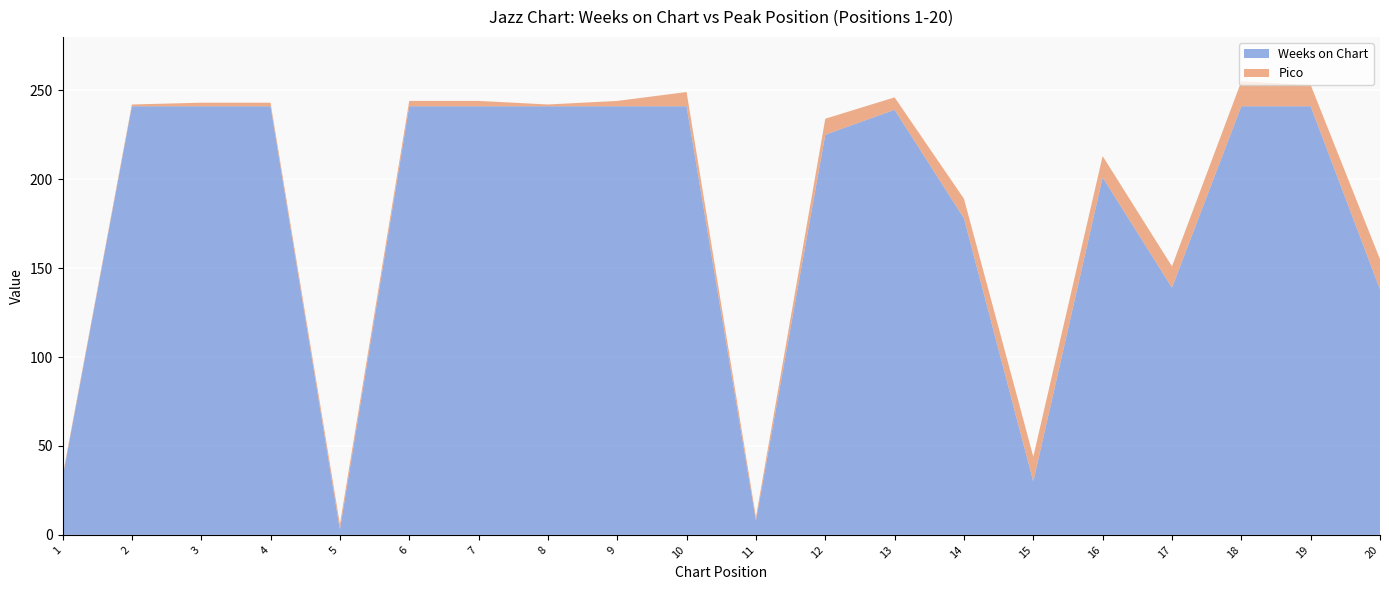

Reading right to left, what are all the values shown in this chart?

Weeks on Chart: 20=138	19=241	18=241	17=139	16=201	15=30	14=178	13=239	12=225	11=8	10=241	9=241	8=241	7=241	6=241	5=3	4=241	3=241	2=241	1=32
Pico: 20=17	19=12	18=14	17=12	16=12	15=14	14=11	13=7	12=9	11=2	10=8	9=3	8=1	7=3	6=3	5=3	4=2	3=2	2=1	1=1